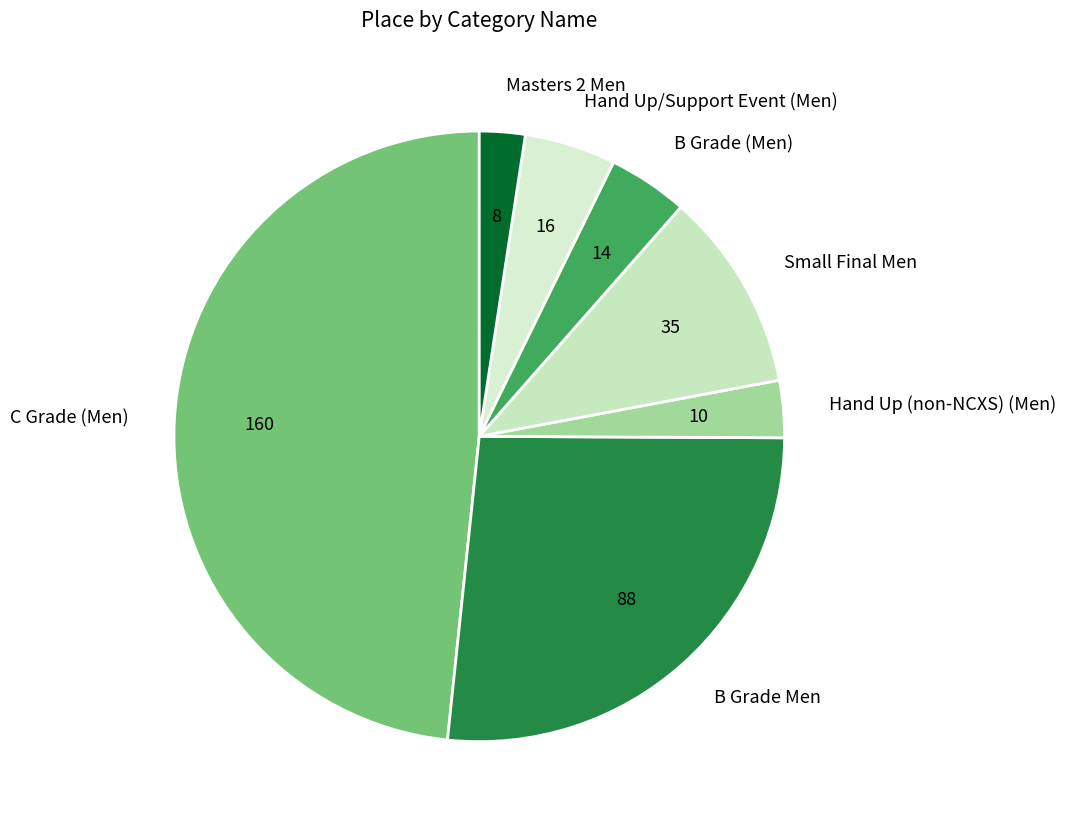

Does Small Final Men represent more than half of the total?

No